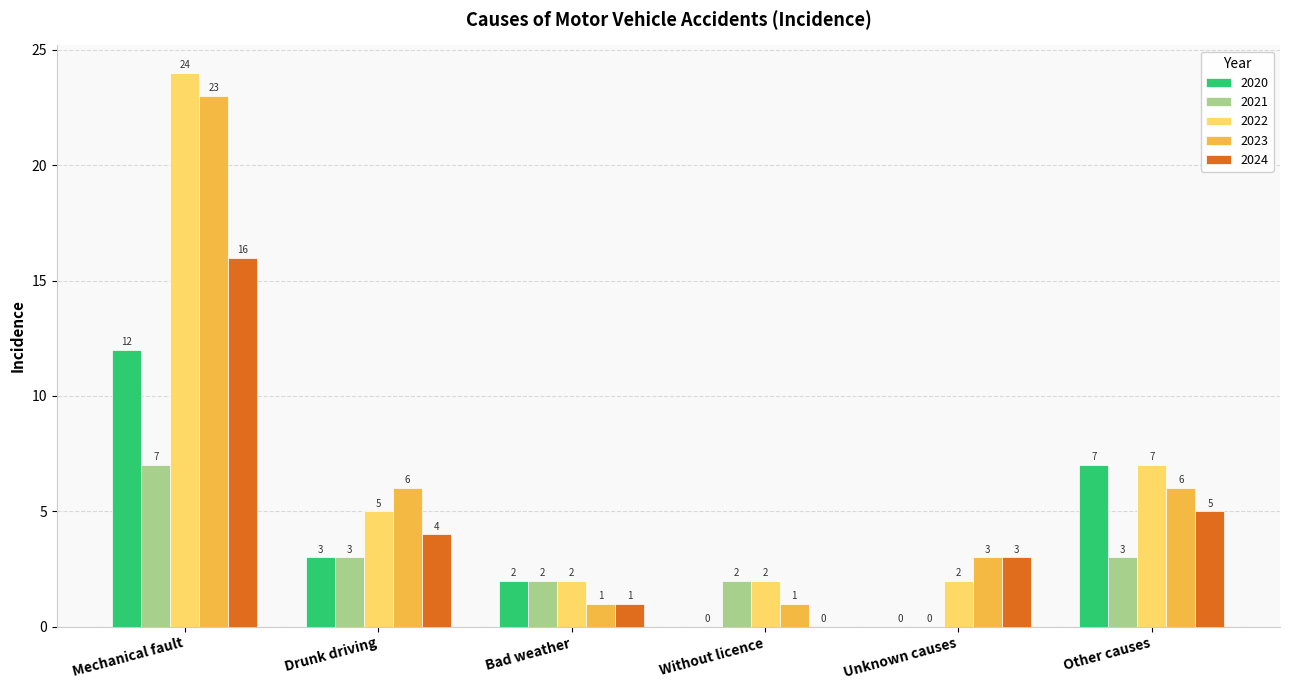

What is the sum of all 2021 values?

17